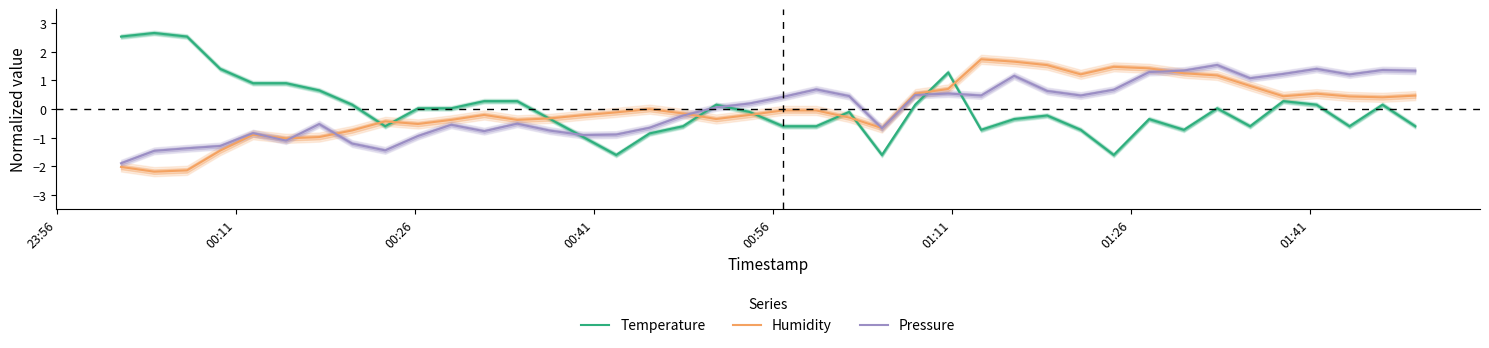

What is the minimum value for Humidity?

-2.2